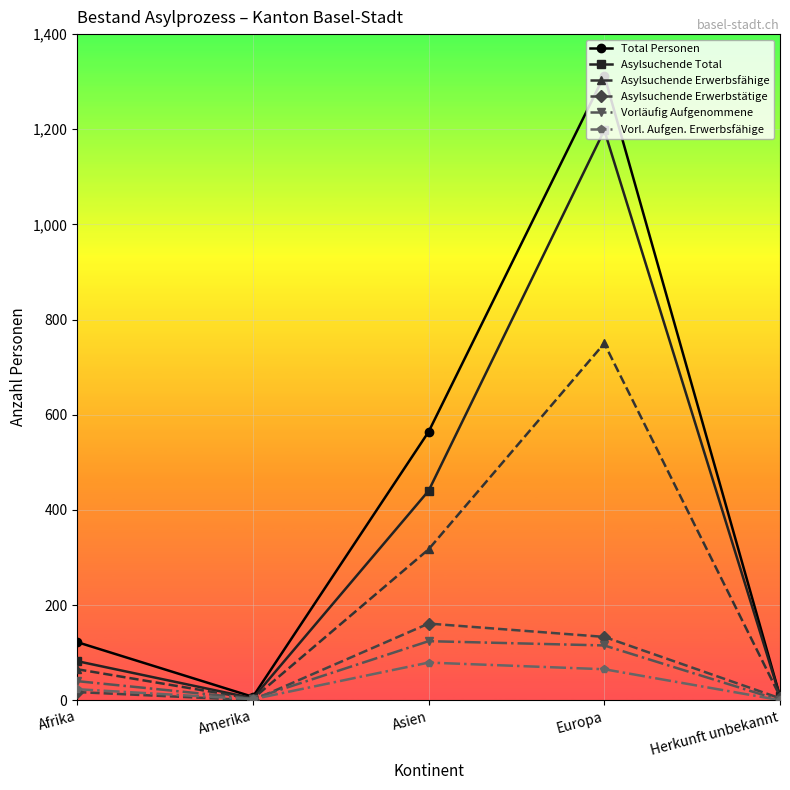

At which label does Asylsuchende Erwerbstätige reach its peak?

Asien